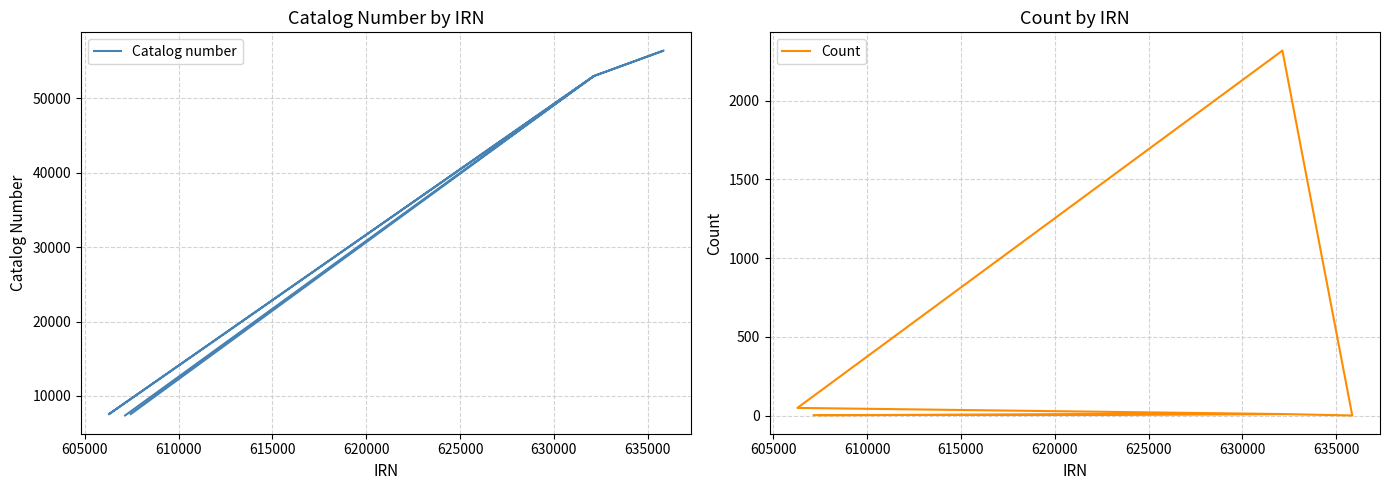

True or false: Count has more than 2 points higher than both neighbors.

False